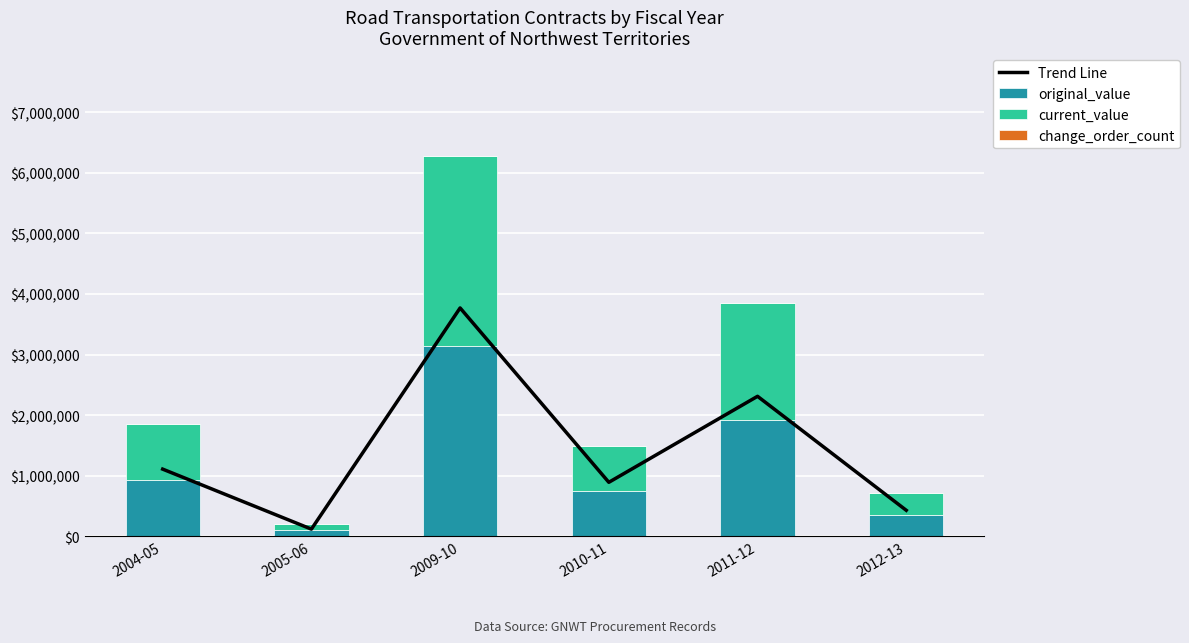

Rank the series by their maximum value, from lowest to highest.

change_order_count, original_value, current_value, Trend Line